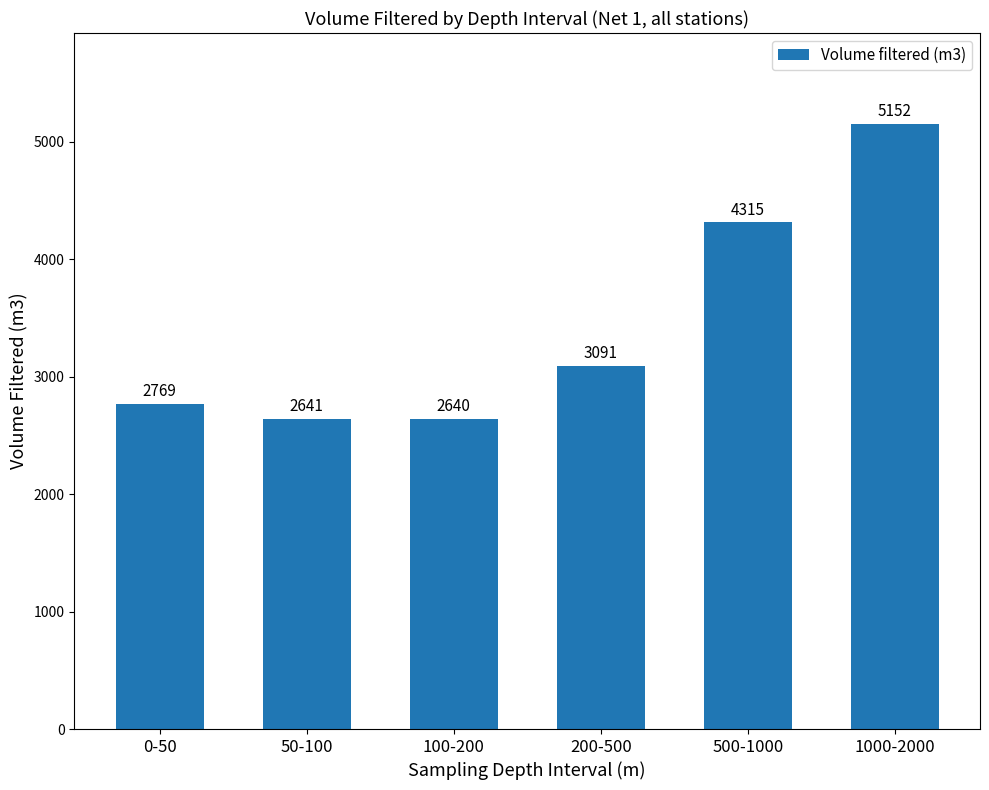

What is the sum of all values?

20608